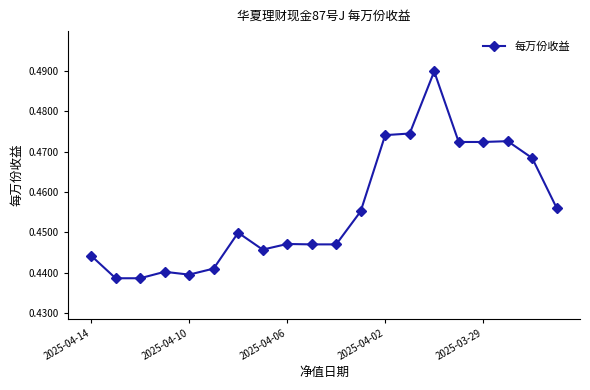

True or false: there are more than 1 points higher than both neighbors.

True